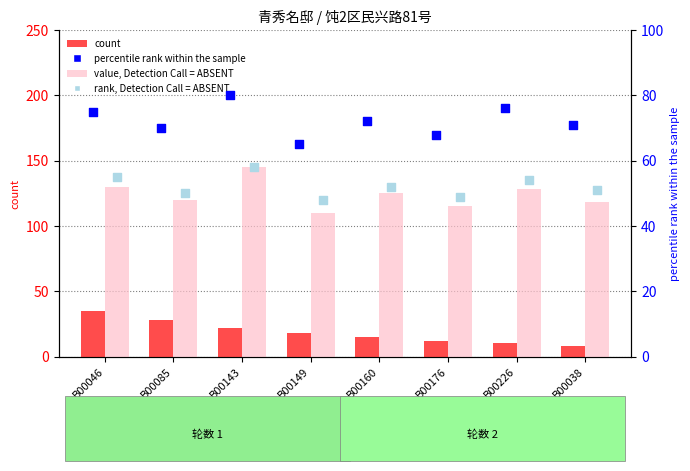

At which category is the sum across all series the highest?

B00143